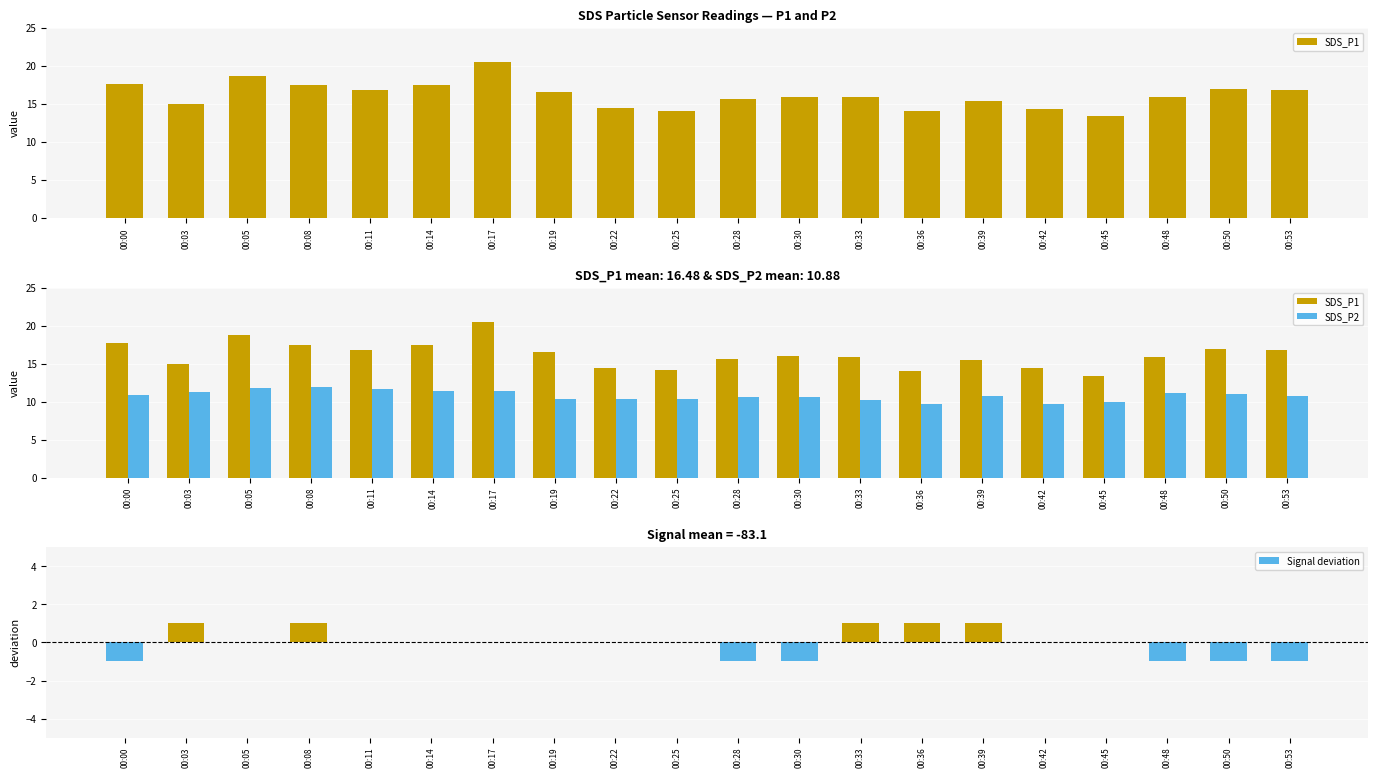

What is the difference between the highest and lowest values at 00:19?

16.5